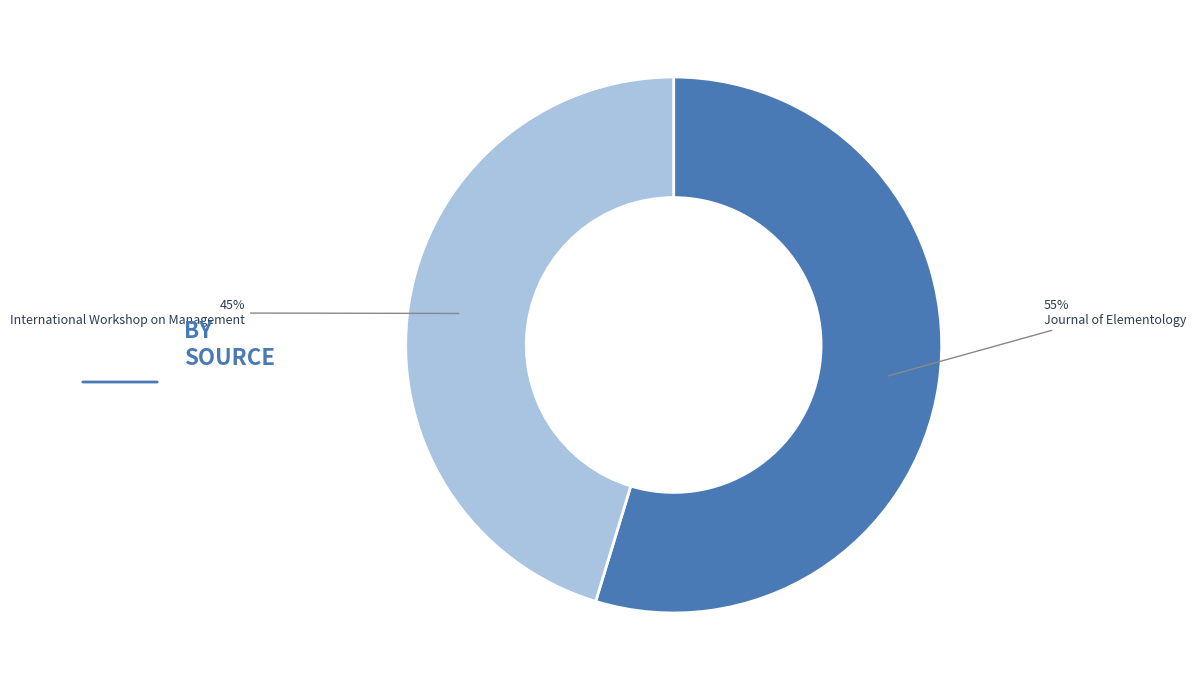

Which slice is the smallest?

International Workshop on Management